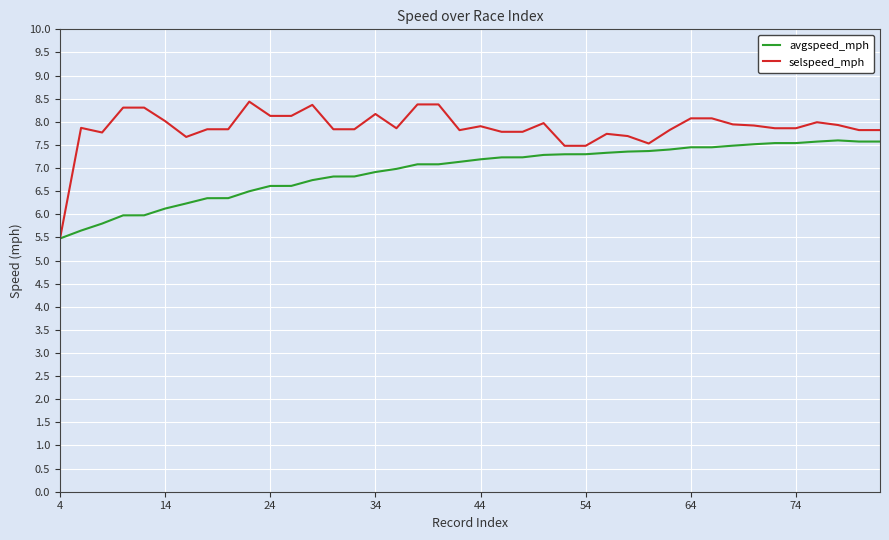

Which series has the widest spread of values?

selspeed_mph